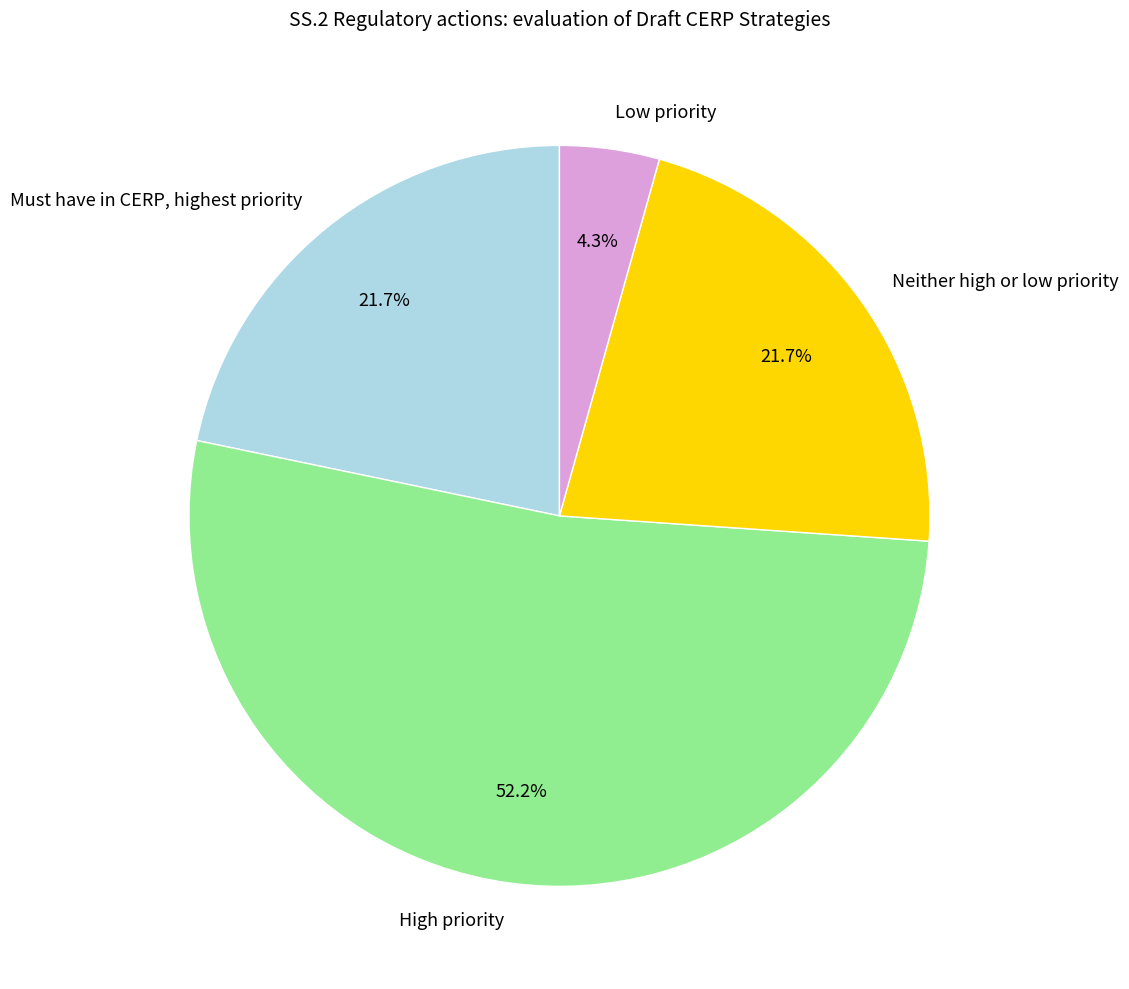

To the nearest percent, what percentage of the pie is Must have in CERP, highest priority?

22%